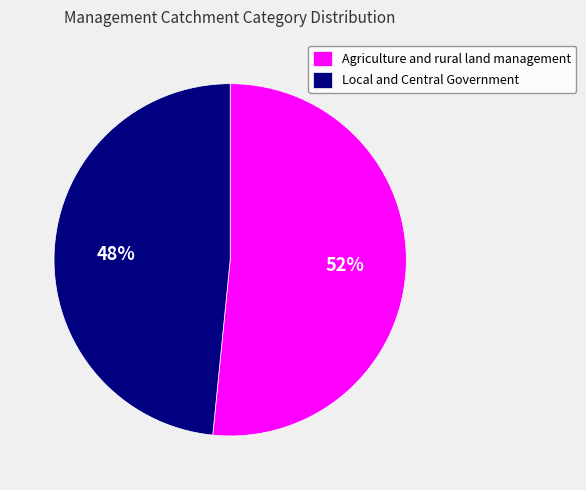

Count the number of slices in the pie.

2